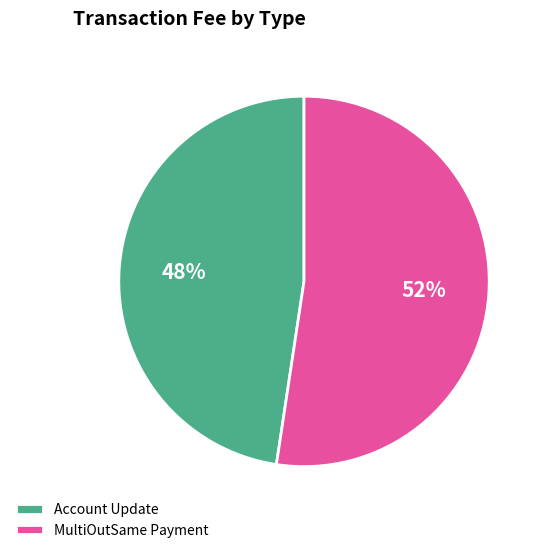

Which category has the biggest portion of the pie?

MultiOutSame Payment